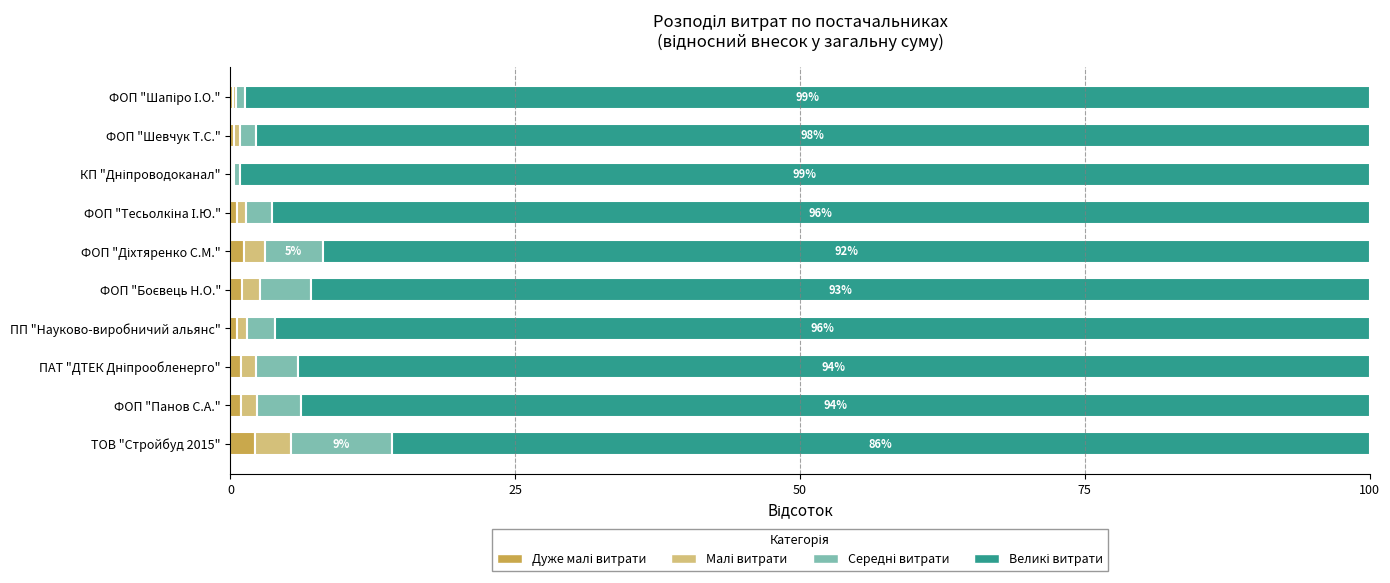

How many series are shown in this chart?

4